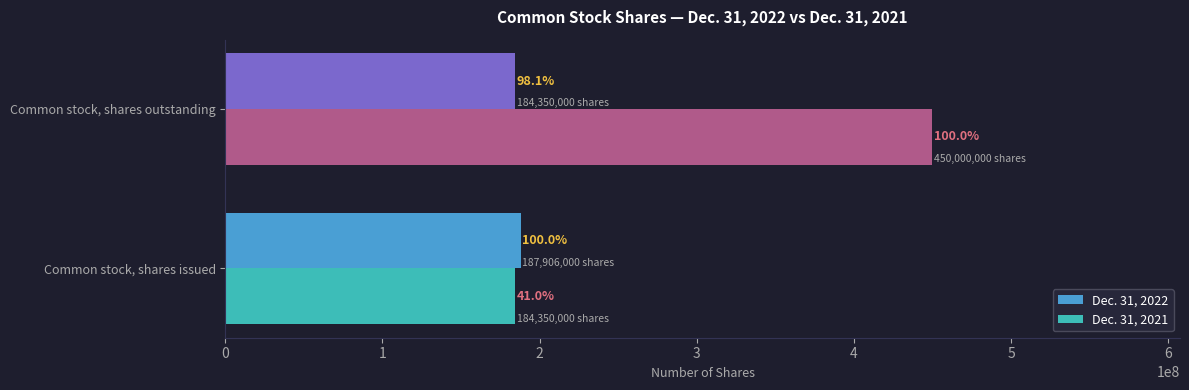

Rank the series by their maximum value, from lowest to highest.

Dec. 31, 2022, Dec. 31, 2021